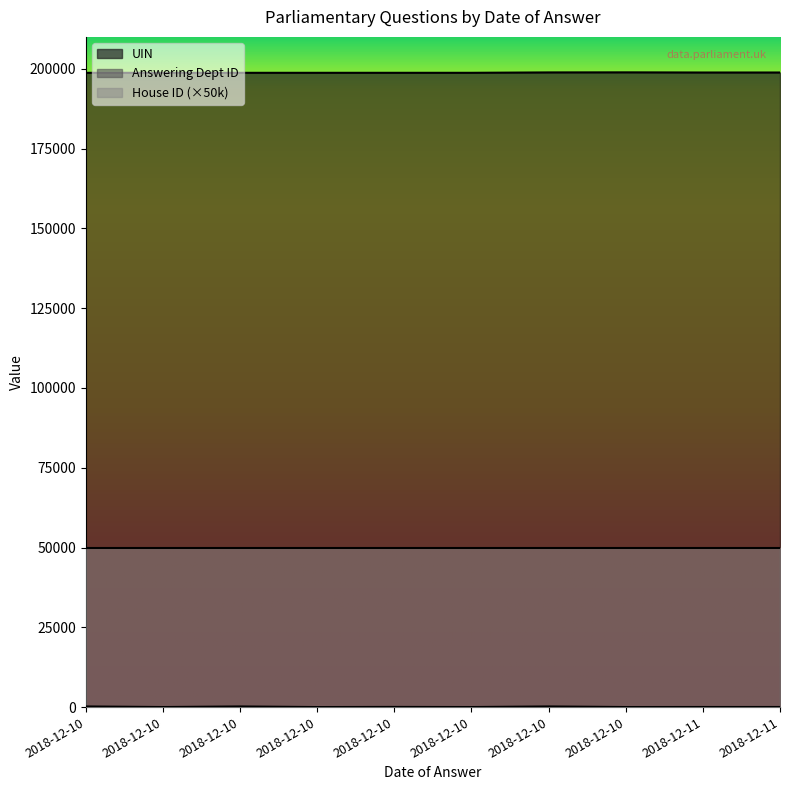

Read the UIN value at 2018-12-10, to the nearest 5.

198740